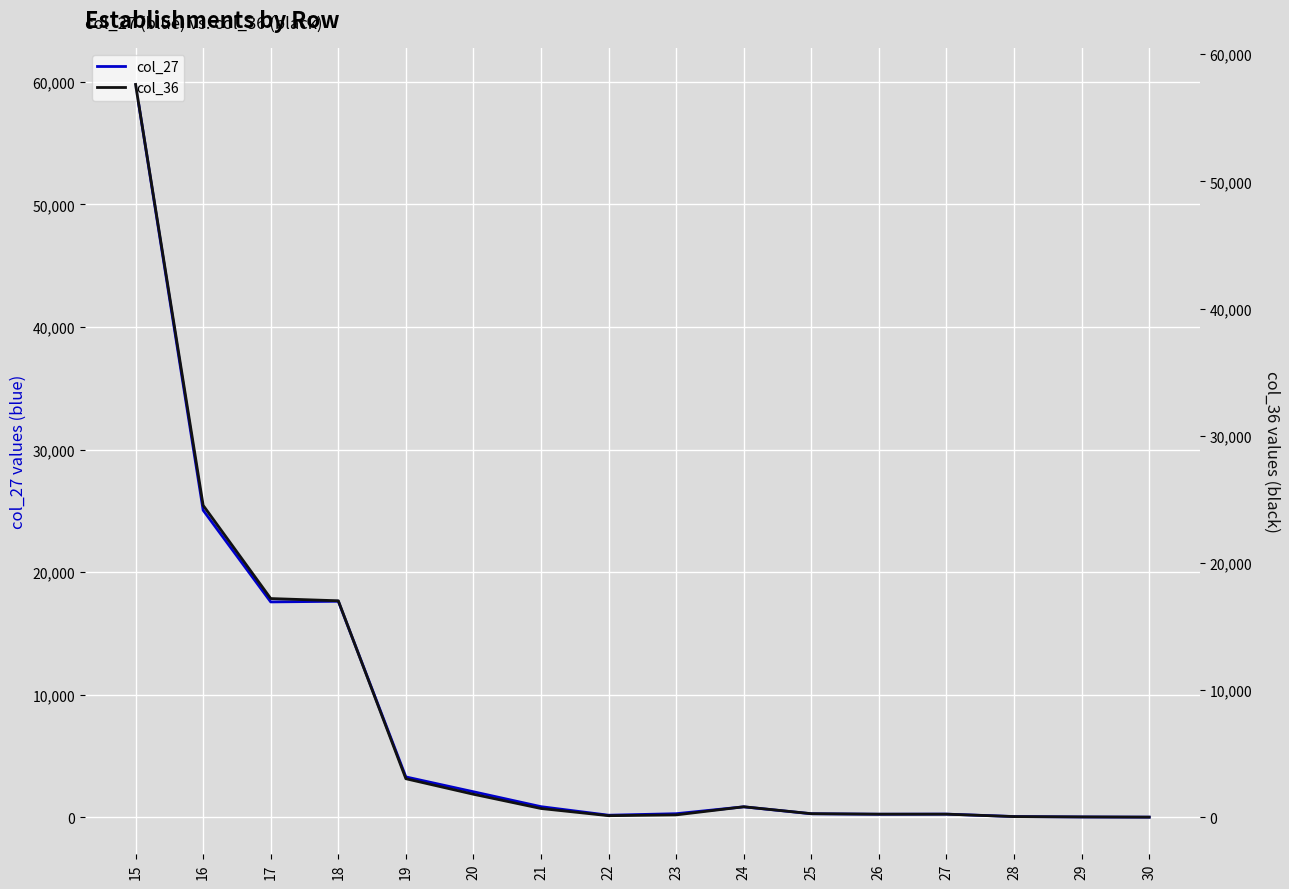

What is the value of the col_36 point at the 10th from the left?

818